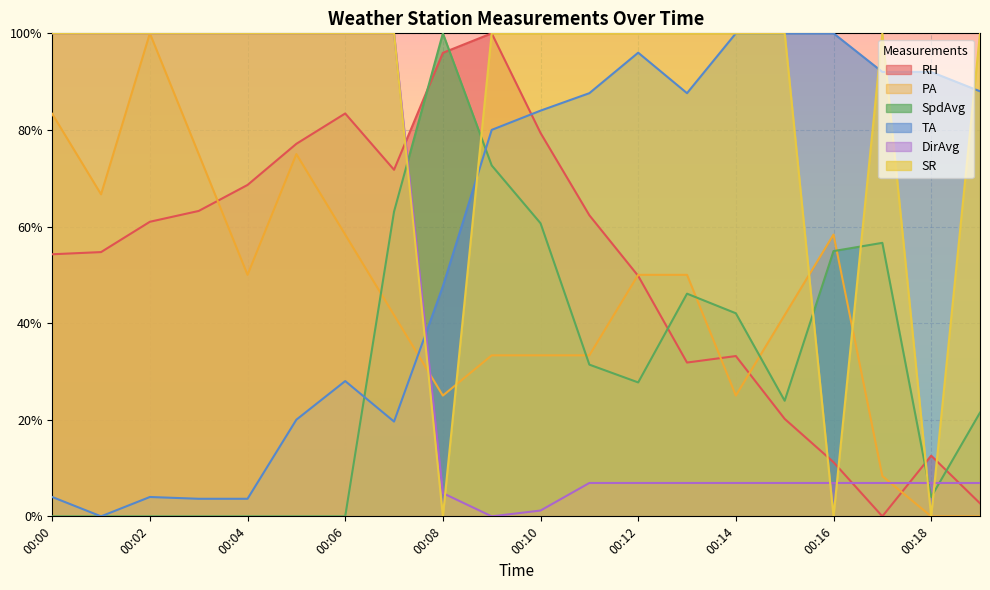

Reading left to right, what are all the values shown in this chart?

RH: 0.5	0.5	0.6	0.6	0.7	0.8	0.8	0.7	1.0	1.0	0.8	0.6	0.5	0.3	0.3	0.2	0.1	0.0	0.1	0.0
PA: 0.8	0.7	1.0	0.8	0.5	0.8	0.6	0.4	0.2	0.3	0.3	0.3	0.5	0.5	0.2	0.4	0.6	0.1	0.0	0.0
SpdAvg: 0.0	0.0	0.0	0.0	0.0	0.0	0.0	0.6	1.0	0.7	0.6	0.3	0.3	0.5	0.4	0.2	0.5	0.6	0.0	0.2
TA: 0.0	0.0	0.0	0.0	0.0	0.2	0.3	0.2	0.5	0.8	0.8	0.9	1.0	0.9	1.0	1.0	1.0	0.9	0.9	0.9
DirAvg: 1.0	1.0	1.0	1.0	1.0	1.0	1.0	1.0	0.0	0.0	0.0	0.1	0.1	0.1	0.1	0.1	0.1	0.1	0.1	0.1
SR: 1.0	1.0	1.0	1.0	1.0	1.0	1.0	1.0	0.0	1.0	1.0	1.0	1.0	1.0	1.0	1.0	0.0	1.0	0.0	1.0